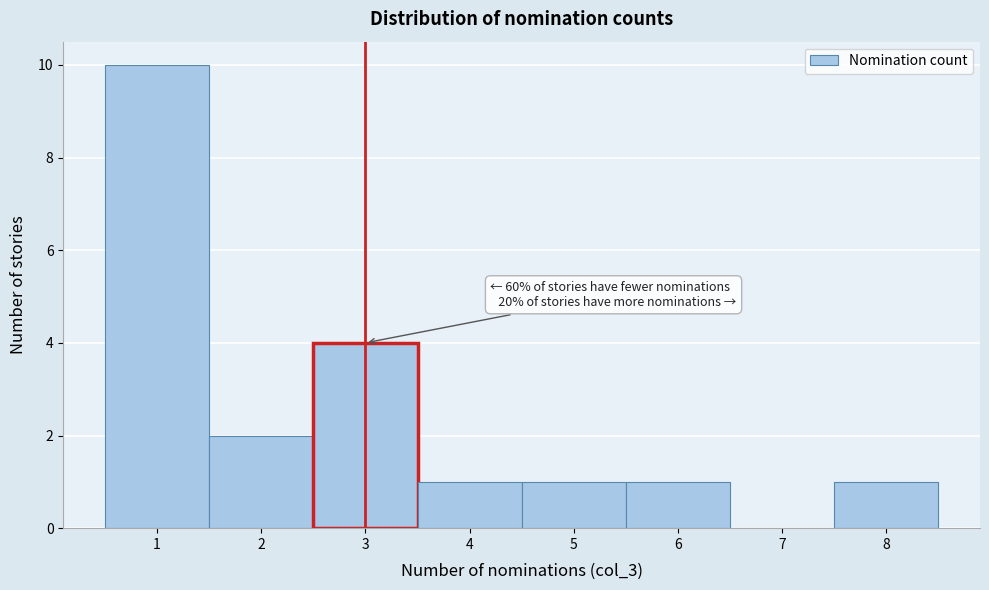

Which range on the x-axis has the tallest bar?

0.5 to 1.5